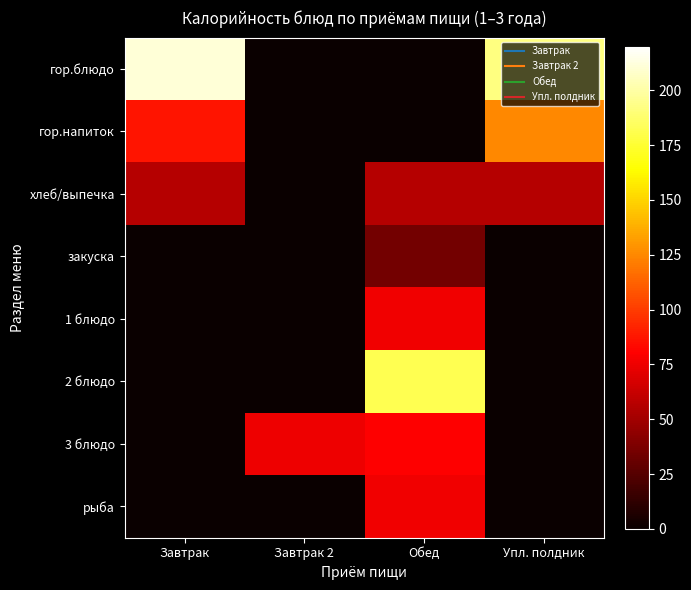

How many series are shown in this chart?

8